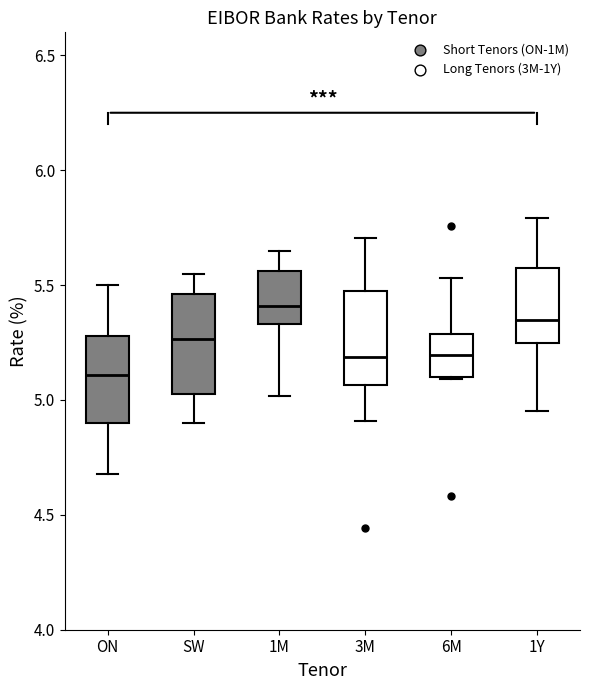

Where does the upper whisker of the box for 1M end on the y-axis? The values are not printed on the chart, so give them approximately, as read against the axis.

5.65